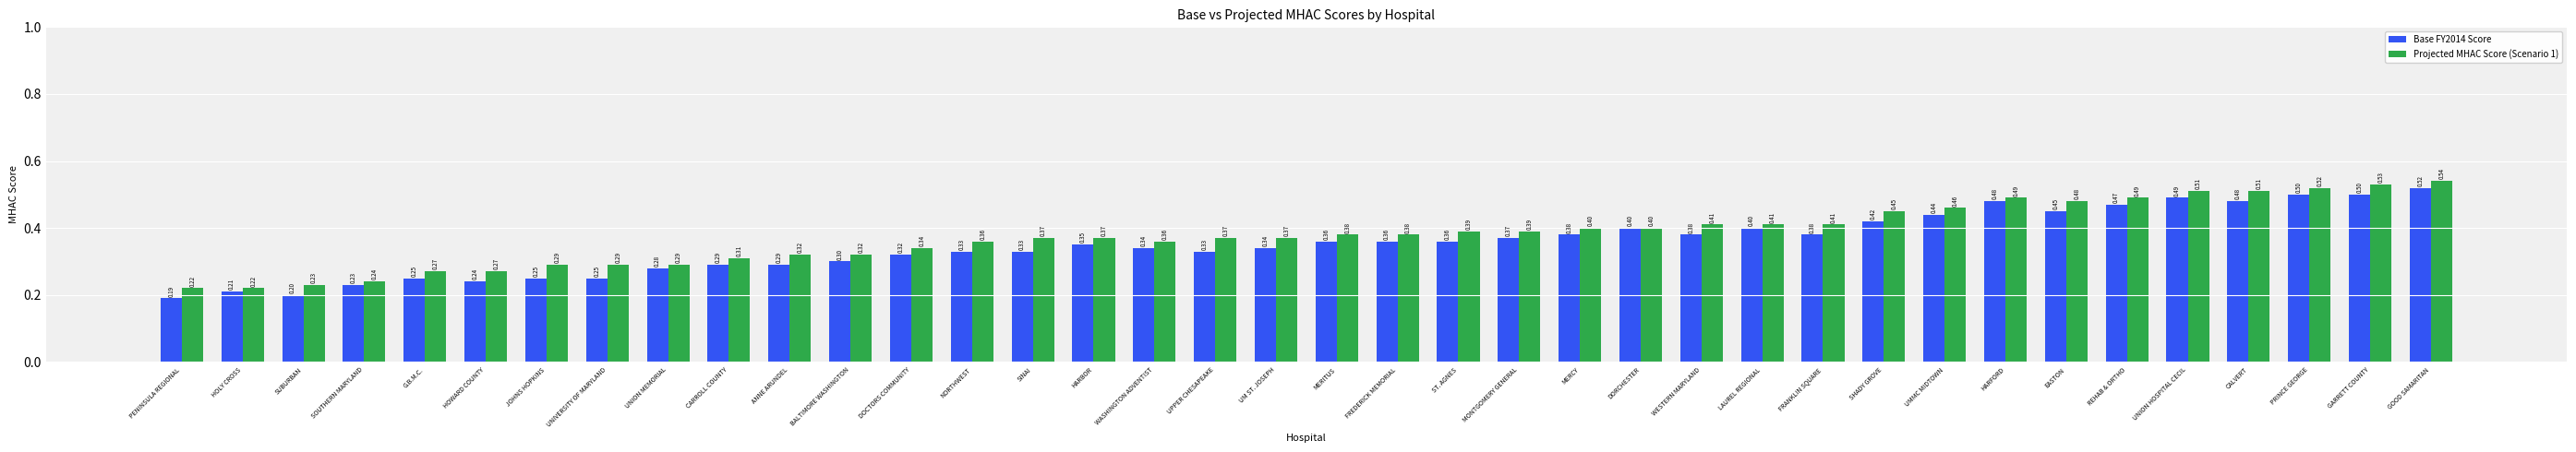

Is the value of Base FY2014 Score at UMMC MIDTOWN greater than the value of Projected MHAC Score (Scenario 1) at EASTON?

No